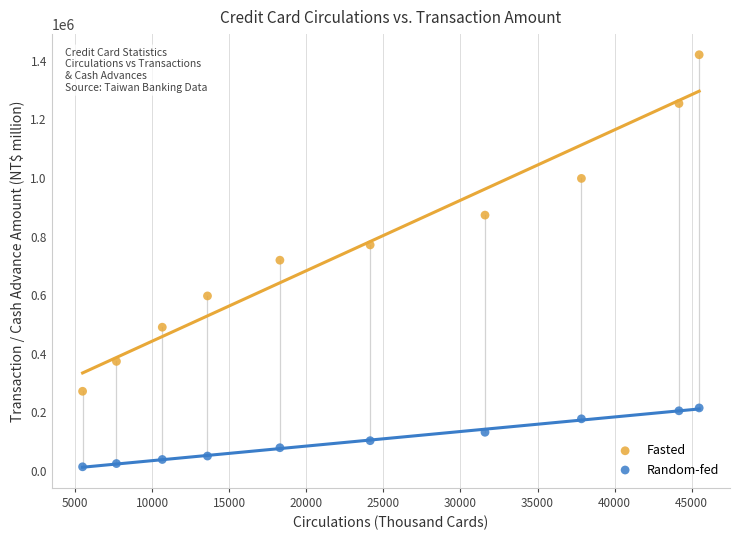

Which series reaches the minimum Y coordinate?

Random-fed